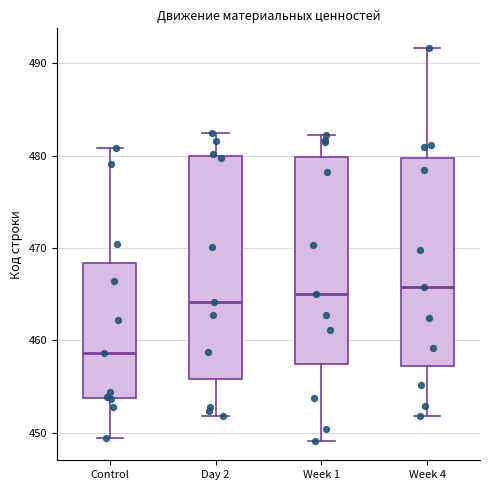

Comparing the boxes themselves (not the whiskers), which one is the tallest?

Day 2